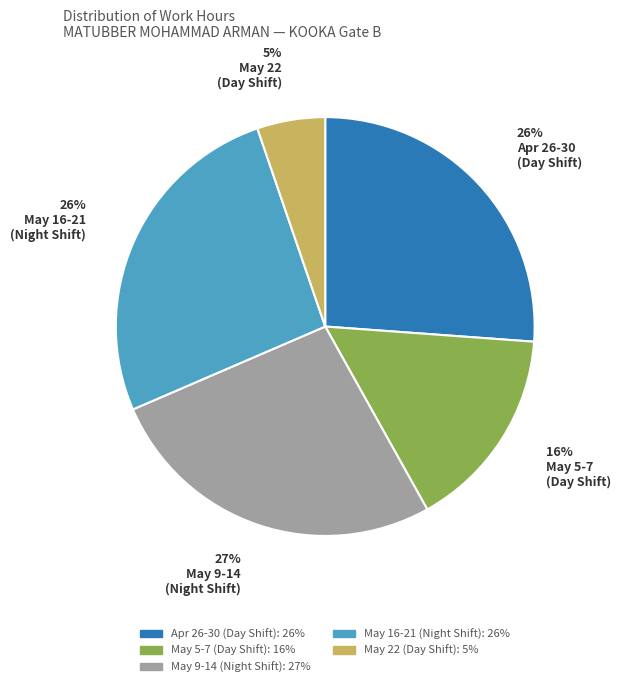

Is there any slice that represents more than half of the pie?

No